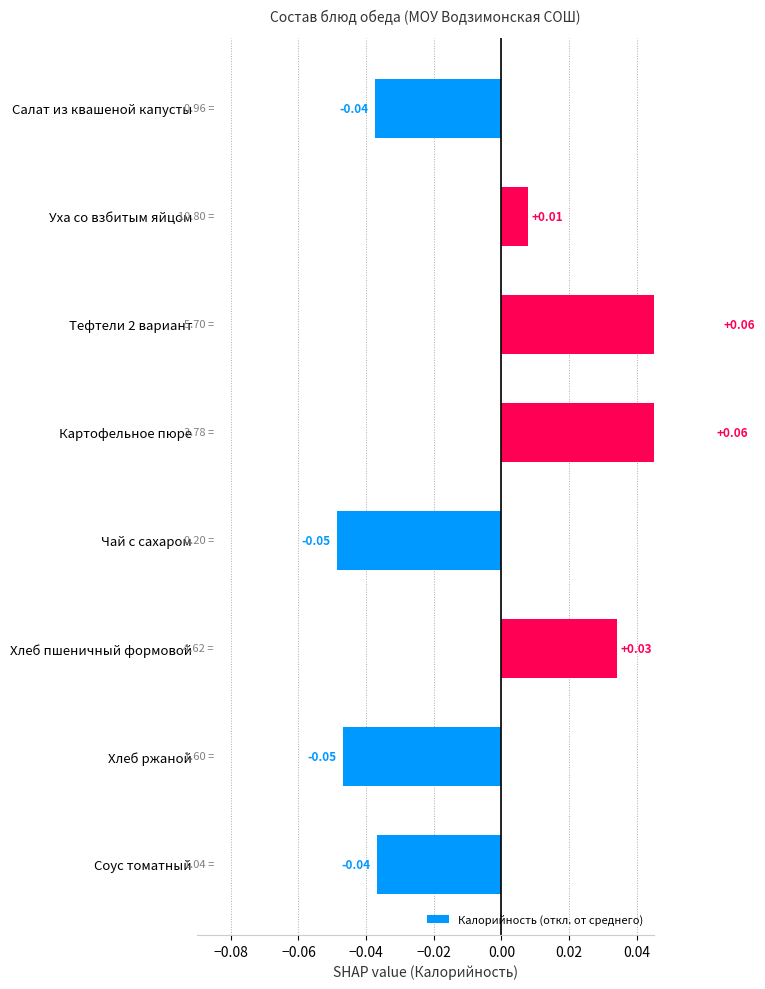

How many values are below zero?

4